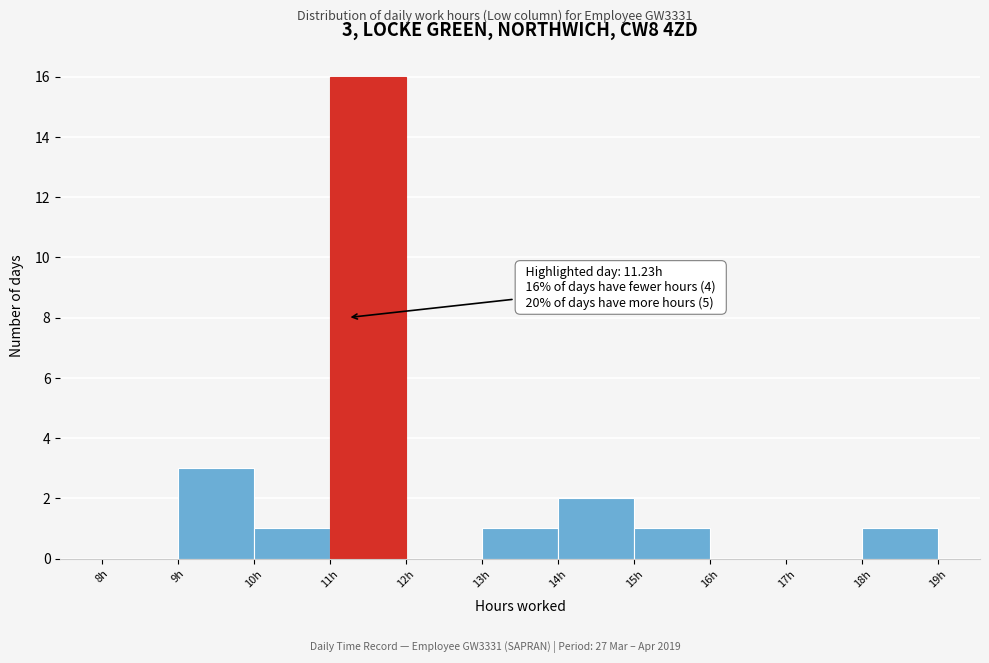

Which range on the x-axis has the tallest bar?

11 to 12